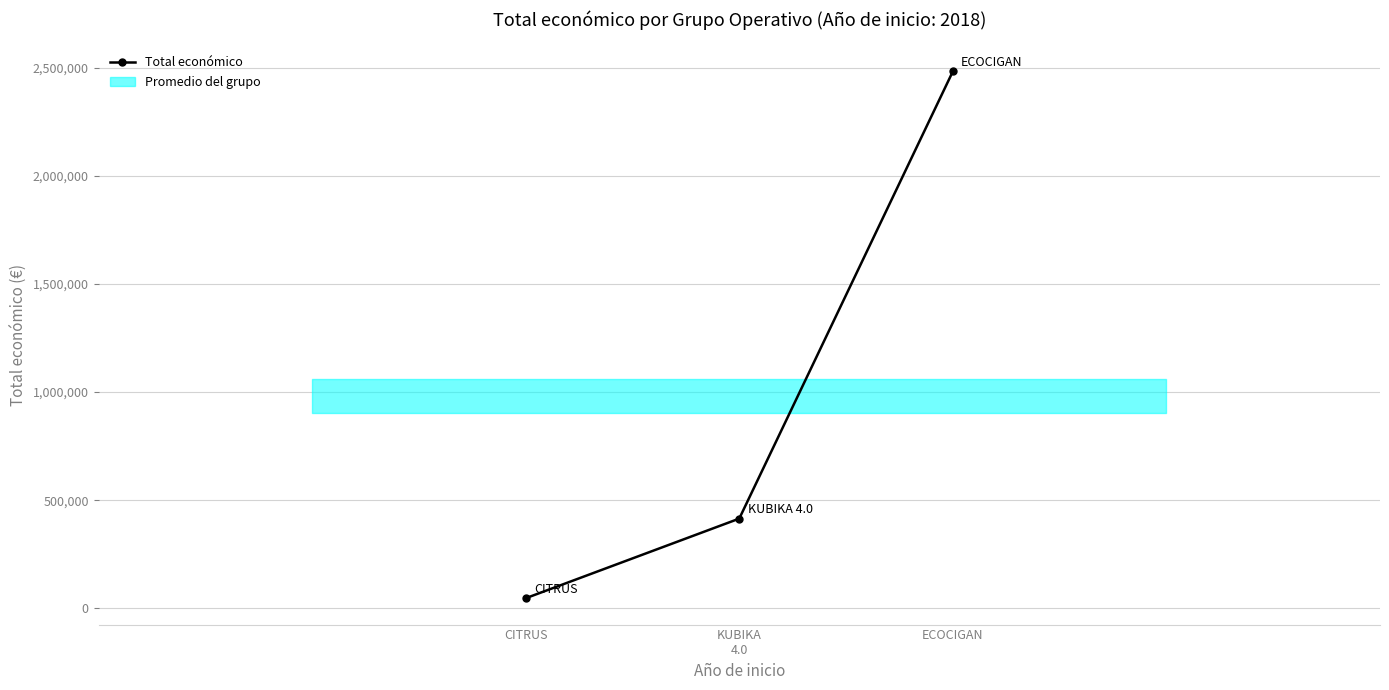

How many lines are shown in the chart?

1